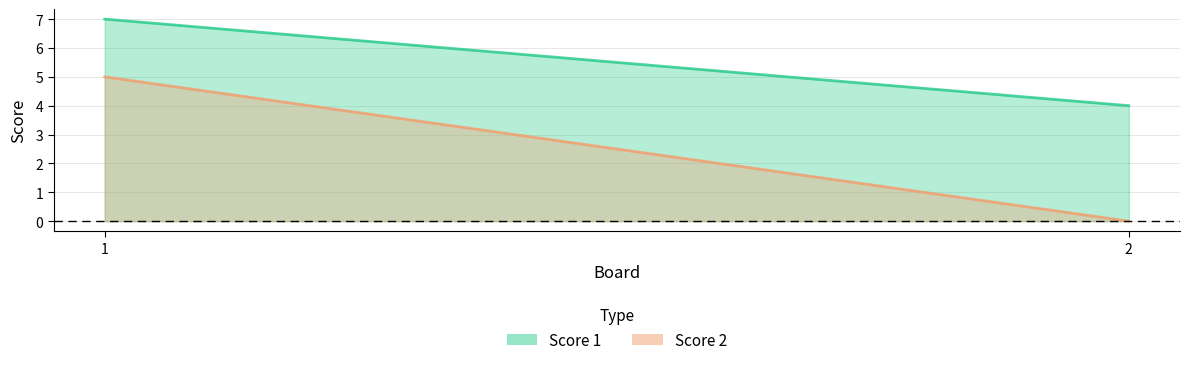

Reading left to right, extract all data points from this chart.

Score 1: 7	4
Score 2: 5	0